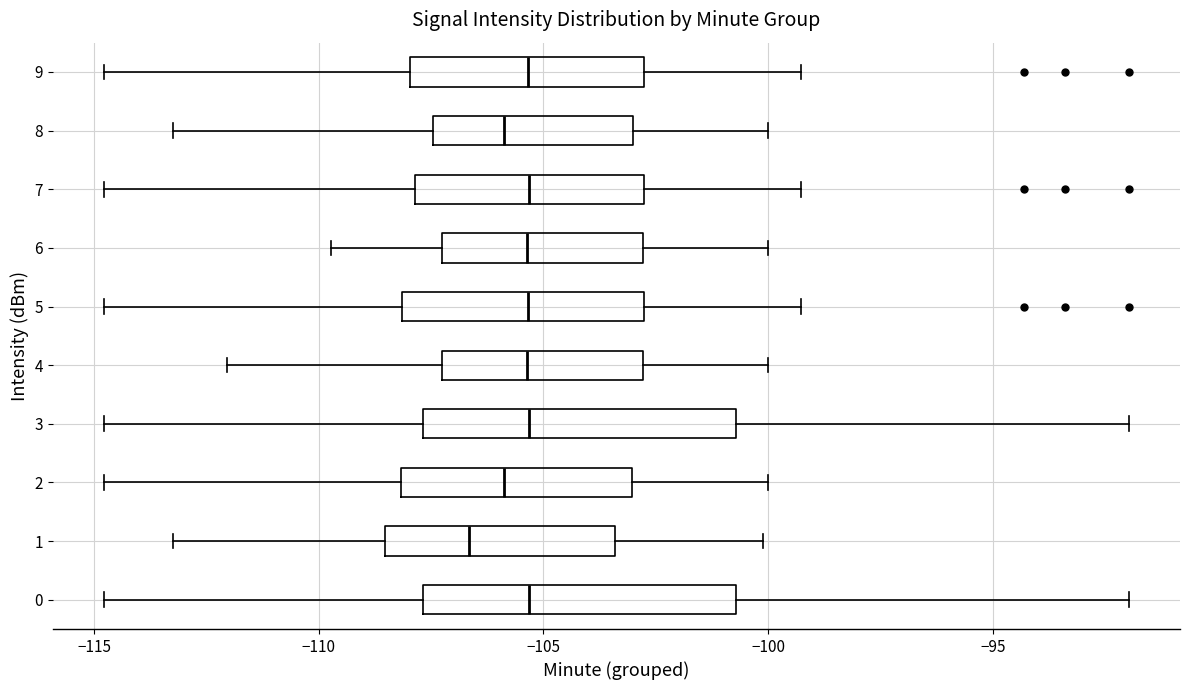

Reading bottom to top, read every box against the x-axis: the position of its median line, the range the box covers, and the ends of its whiskers. The values are not printed on the chart, so give them approximately, as read against the axis.

0: median -105.5, box -107.5 to -100.5, whiskers -115.0 to -92.0
1: median -106.5, box -108.5 to -103.5, whiskers -113.0 to -100.0
2: median -106.0, box -108.0 to -103.0, whiskers -115.0 to -100.0
3: median -105.5, box -107.5 to -100.5, whiskers -115.0 to -92.0
4: median -105.5, box -107.5 to -103.0, whiskers -112.0 to -100.0
5: median -105.5, box -108.0 to -103.0, whiskers -115.0 to -99.5
6: median -105.5, box -107.5 to -103.0, whiskers -109.5 to -100.0
7: median -105.5, box -108.0 to -103.0, whiskers -115.0 to -99.5
8: median -106.0, box -107.5 to -103.0, whiskers -113.0 to -100.0
9: median -105.5, box -108.0 to -103.0, whiskers -115.0 to -99.5